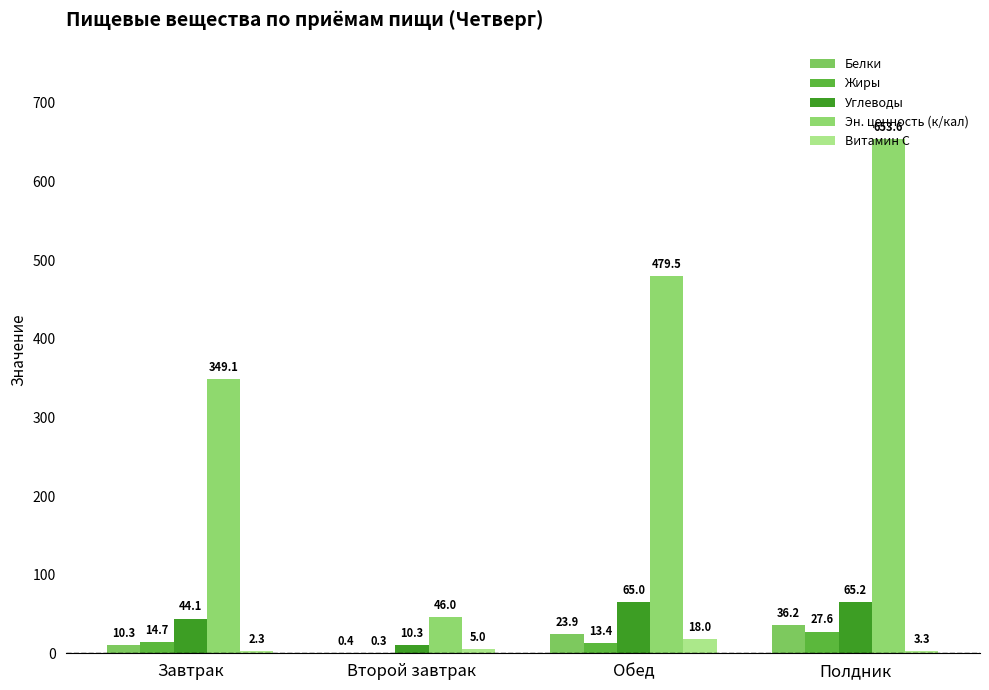

What are all the series names shown in the legend?

Белки, Жиры, Углеводы, Эн. ценность (к/кал), Витамин С